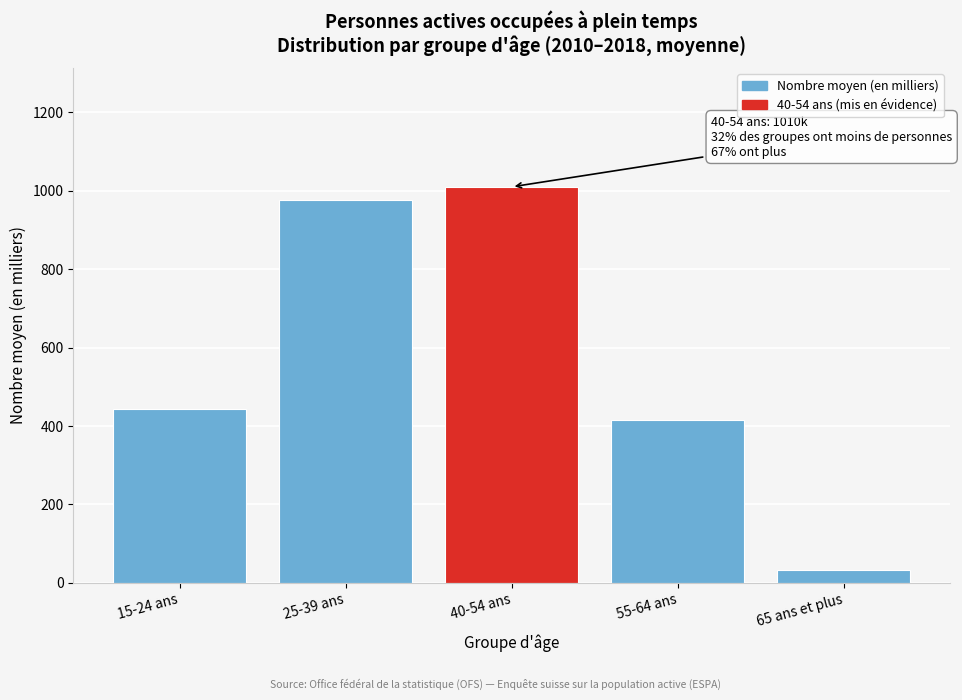

Reading left to right, transcribe all the data shown in this chart.

15-24 ans=443.5	25-39 ans=976.6	40-54 ans=1010.3	55-64 ans=414.4	65 ans et plus=33.9